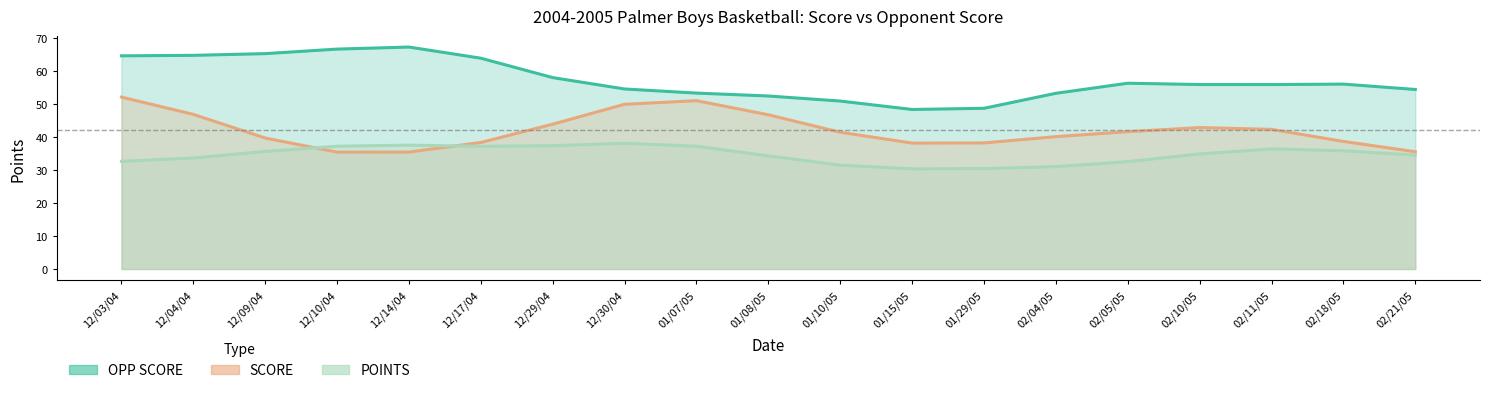

Where is the first local minimum for POINTS?

12/17/04